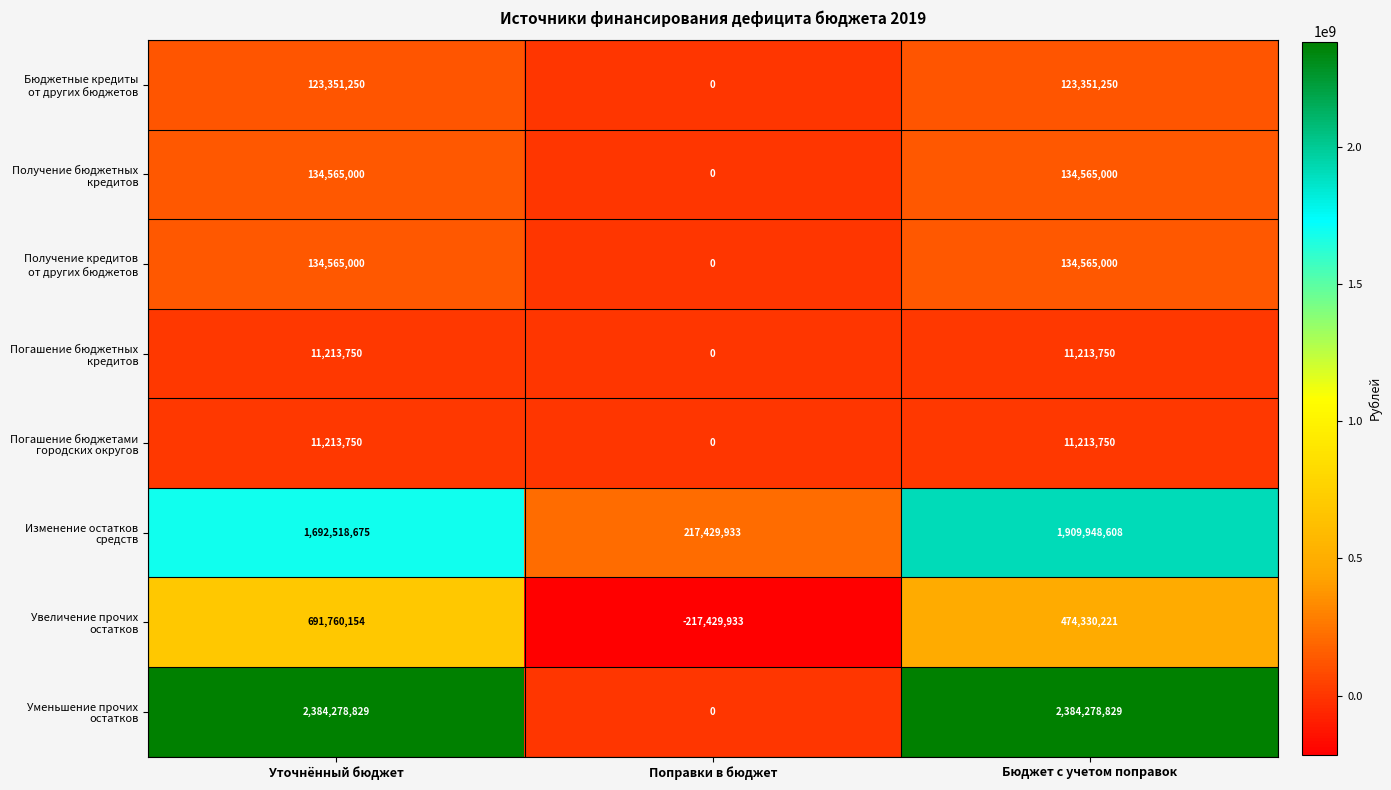

Count the number of categories in the chart.

3